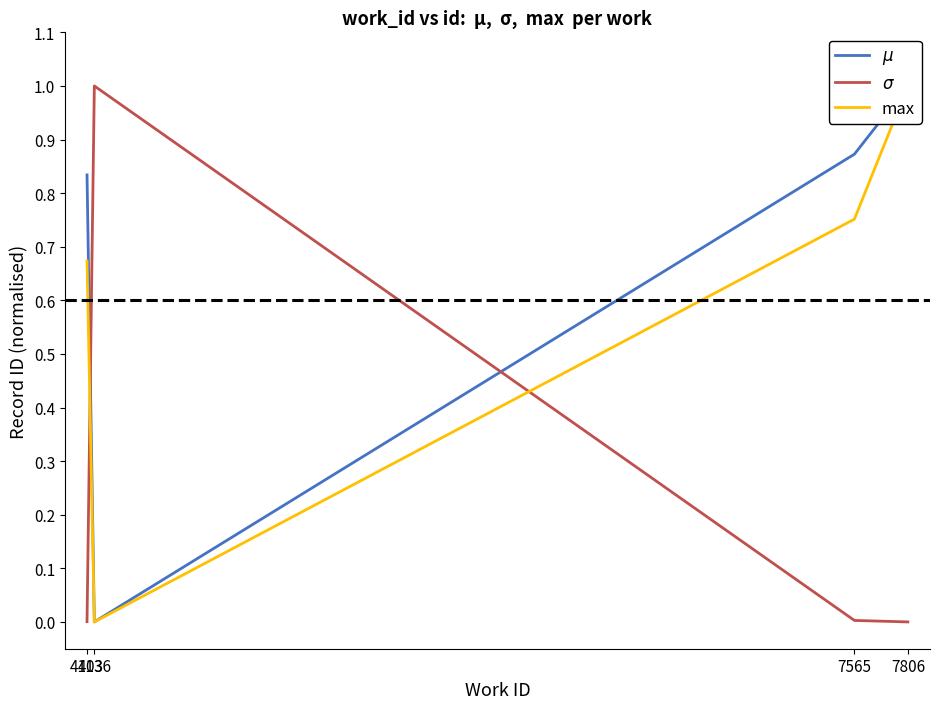

What is the difference between the second highest and minimum values in the max series?

0.8